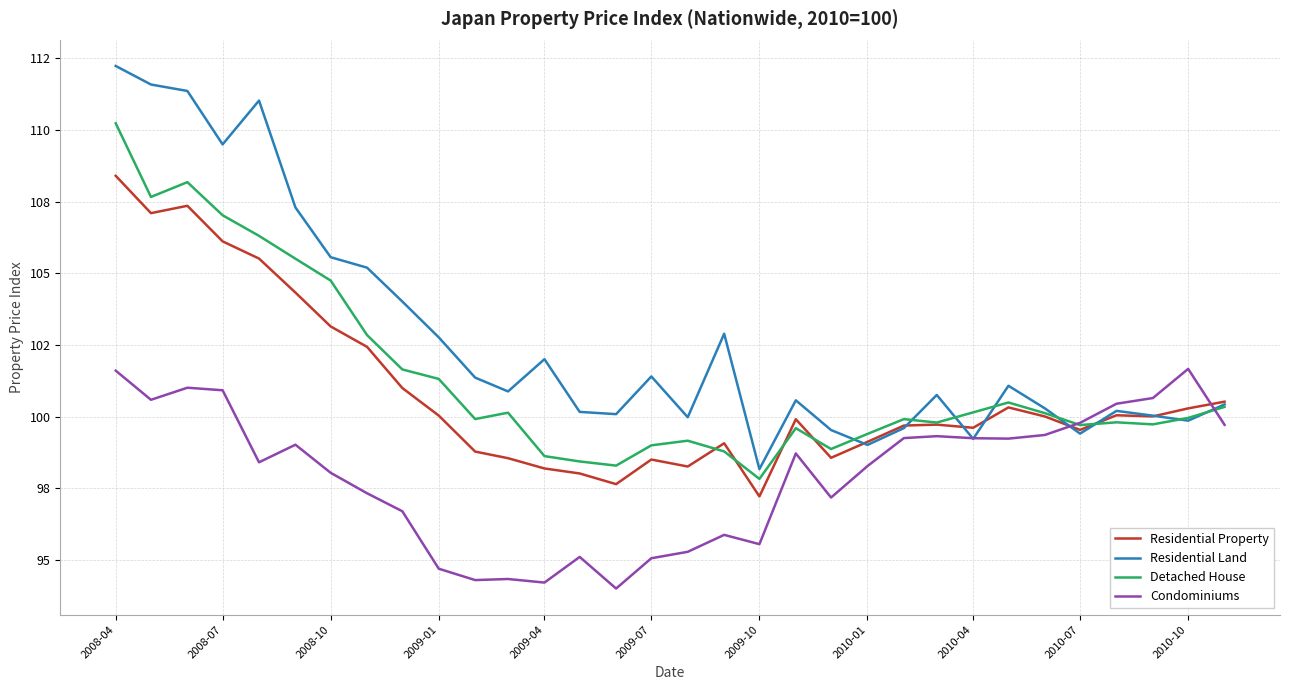

Does the chart display data point markers on the line(s)?

No